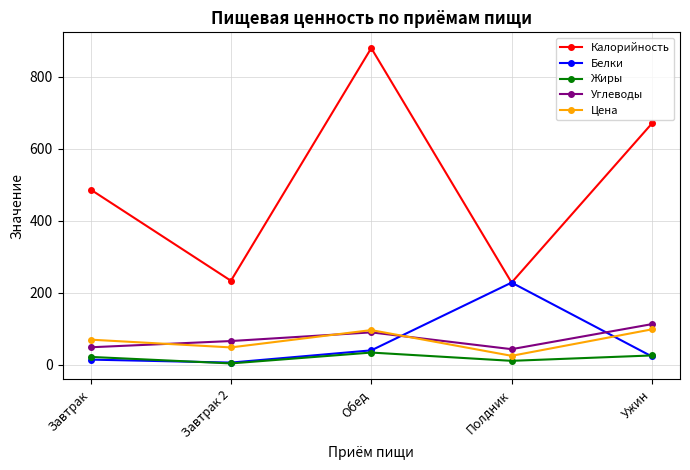

Count the number of categories in the chart.

5